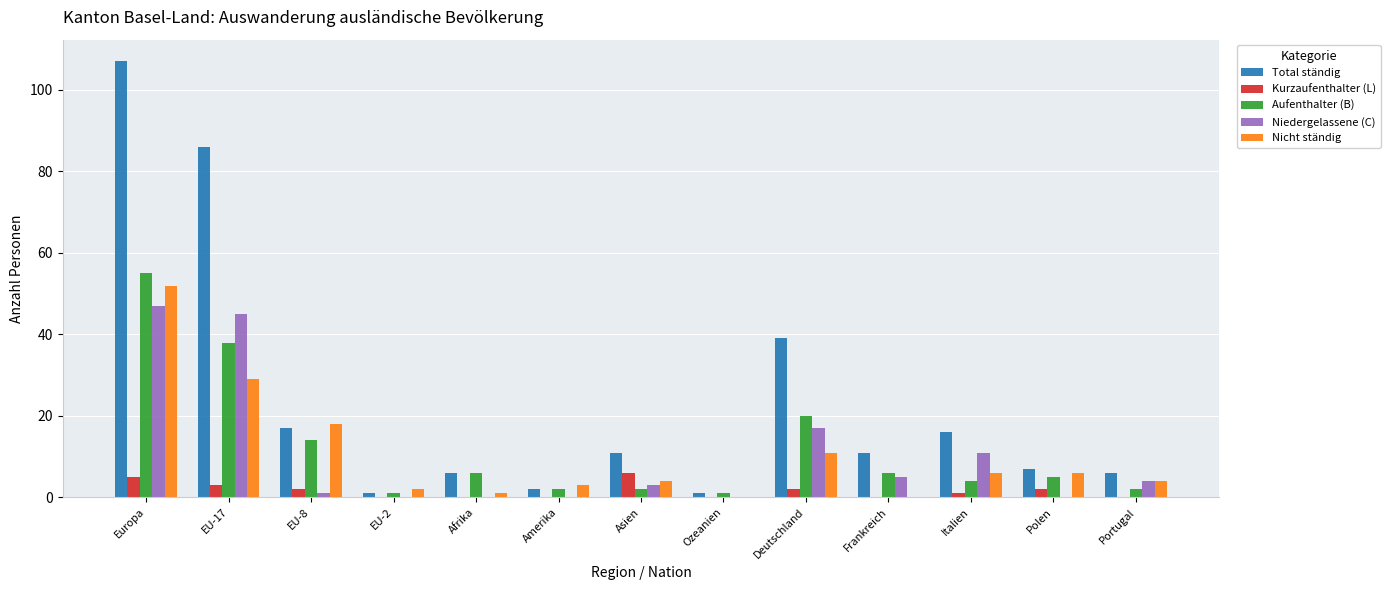

Is it true that Kurzaufenthalter (L) equals 0 at Afrika?

True